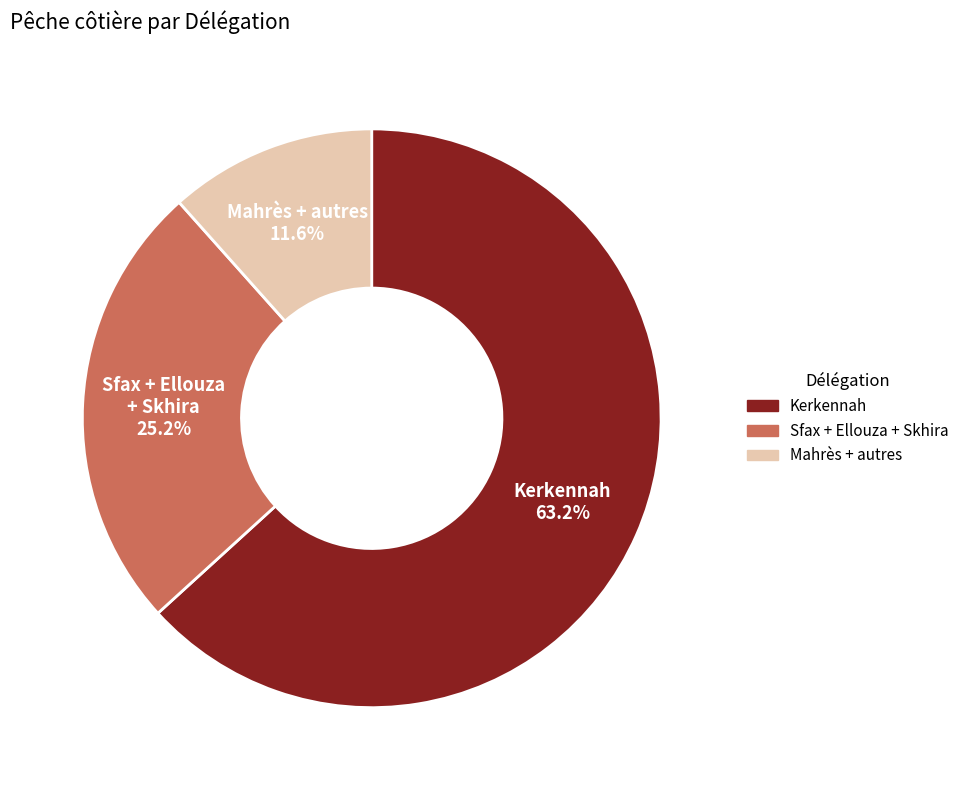

Does any single category account for the majority?

Yes